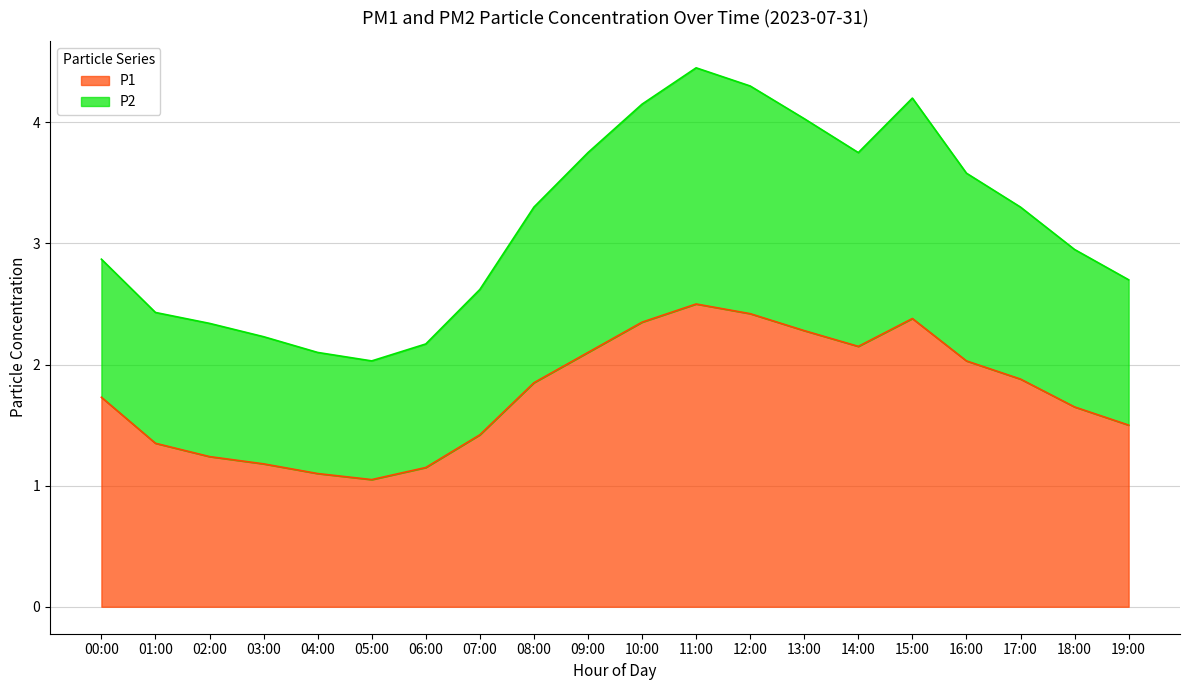

Reading right to left, what are all the values shown in this chart?

P1: 19:00=1.5	18:00=1.6	17:00=1.9	16:00=2.0	15:00=2.4	14:00=2.1	13:00=2.3	12:00=2.4	11:00=2.5	10:00=2.4	09:00=2.1	08:00=1.9	07:00=1.4	06:00=1.1	05:00=1.1	04:00=1.1	03:00=1.2	02:00=1.2	01:00=1.4	00:00=1.7
P2: 19:00=2.7	18:00=3.0	17:00=3.3	16:00=3.6	15:00=4.2	14:00=3.8	13:00=4.0	12:00=4.3	11:00=4.5	10:00=4.2	09:00=3.8	08:00=3.3	07:00=2.6	06:00=2.2	05:00=2.0	04:00=2.1	03:00=2.2	02:00=2.3	01:00=2.4	00:00=2.9